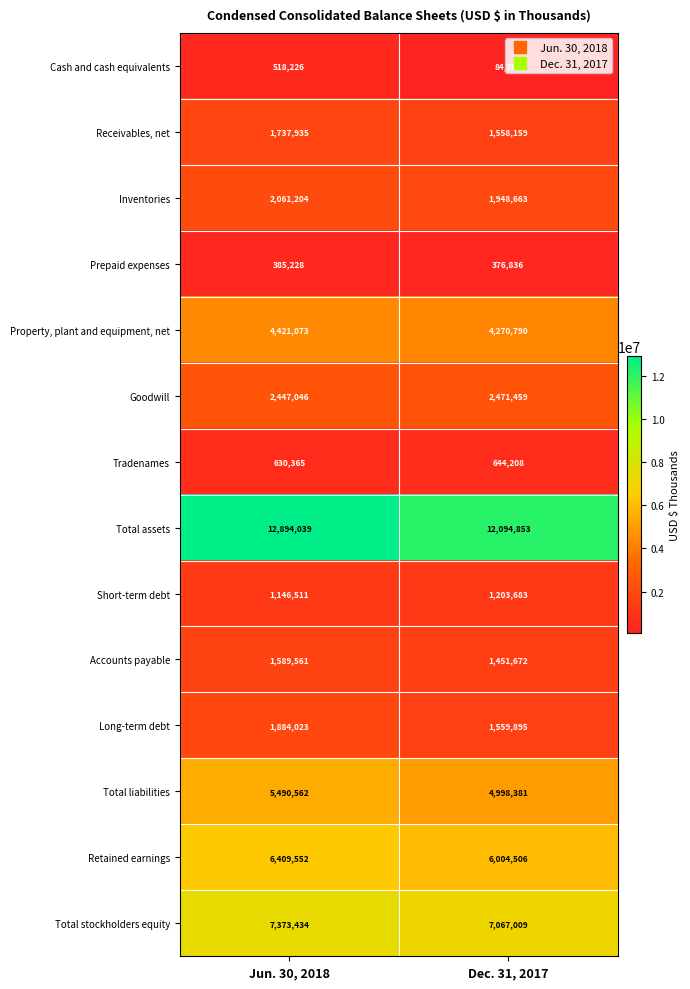

Which category has the highest value across all series?

Jun. 30, 2018